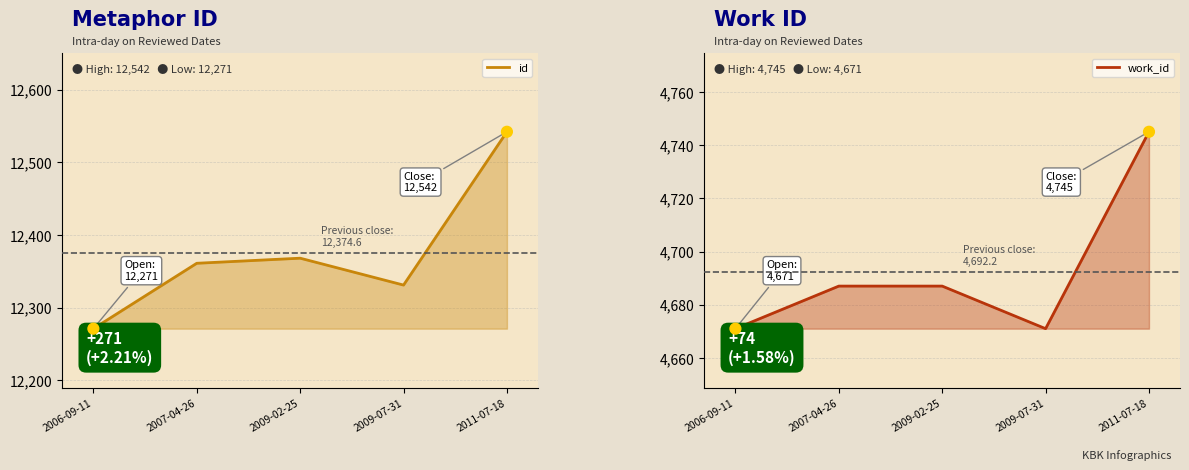

What are all the series names shown in the legend?

id, work_id